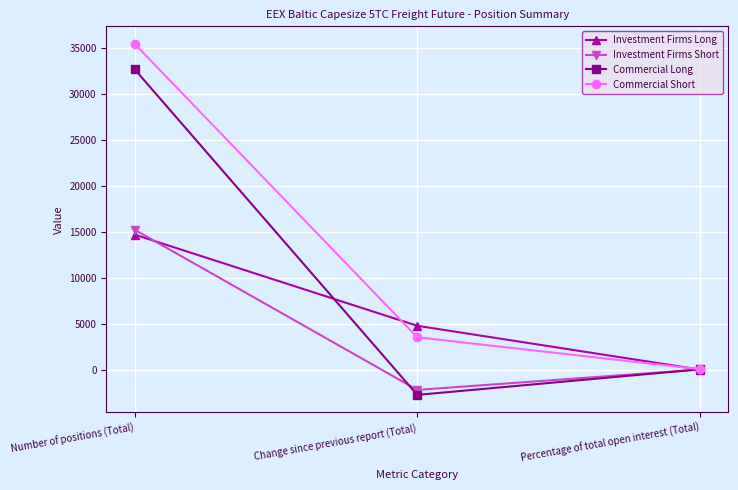

Between Number of positions (Total) and Percentage of total open interest (Total), which series saw the biggest shift?

Commercial Short